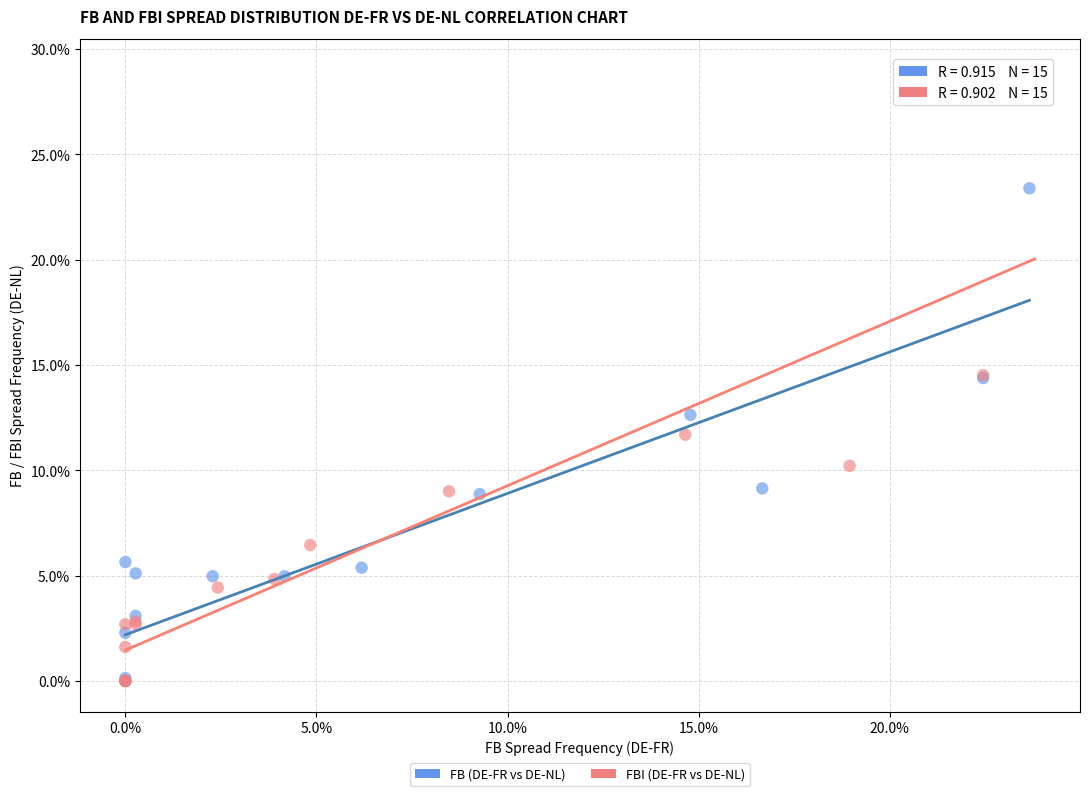

Which series reaches the maximum Y coordinate?

FBI (DE-FR vs DE-NL)